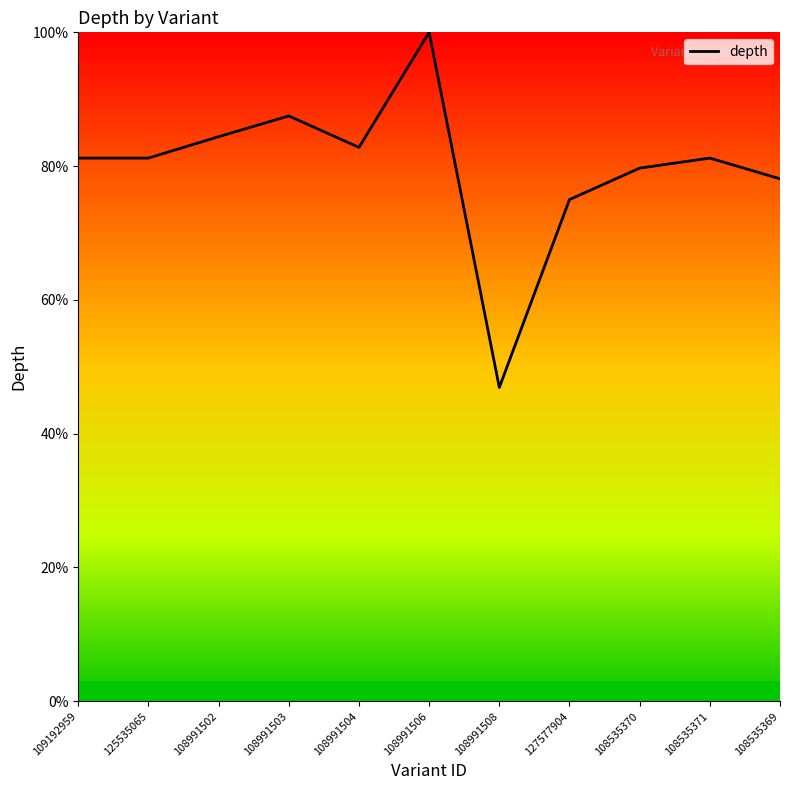

What is the smallest value displayed?

46.9